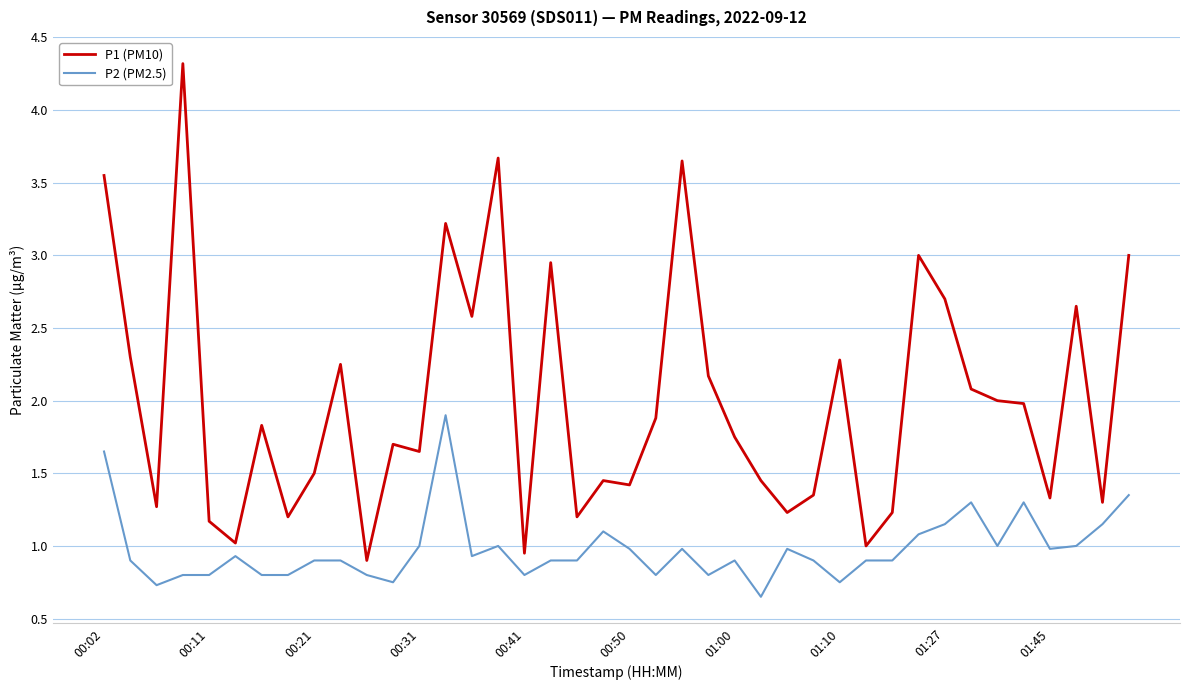

True or false: P1 (PM10) and P2 (PM2.5) cross at least once.

False